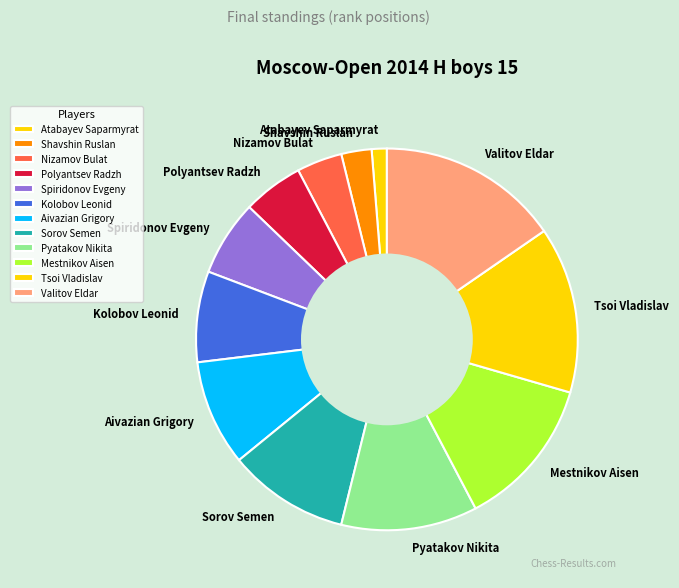

Is there a majority slice in this chart?

No